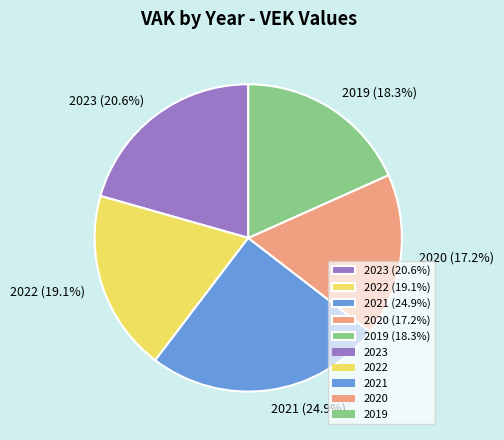

To the nearest percent, what percentage of the pie is 2020?

17%